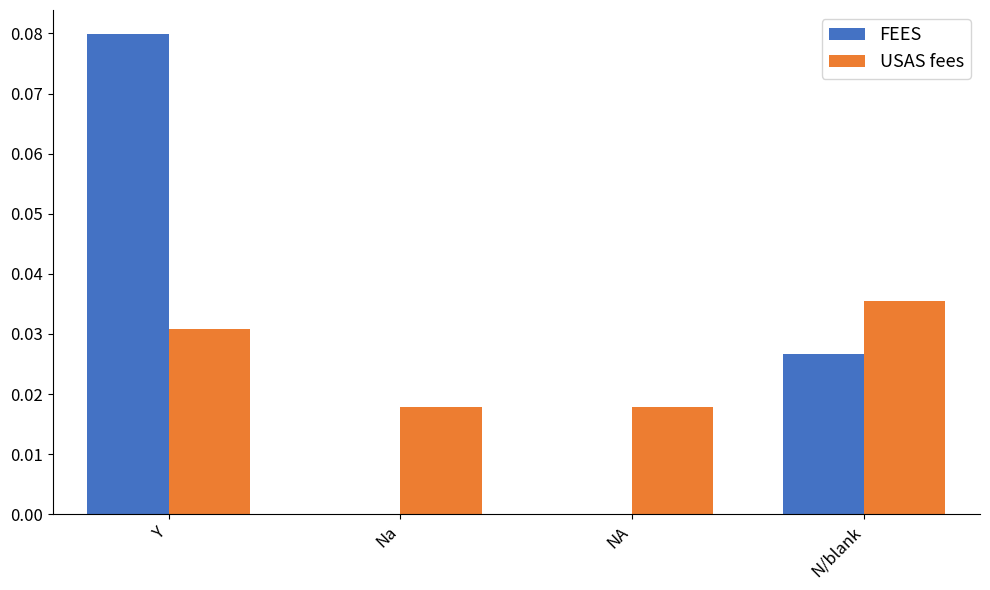

The value of USAS fees at N/blank is 0.0. True or false?

True